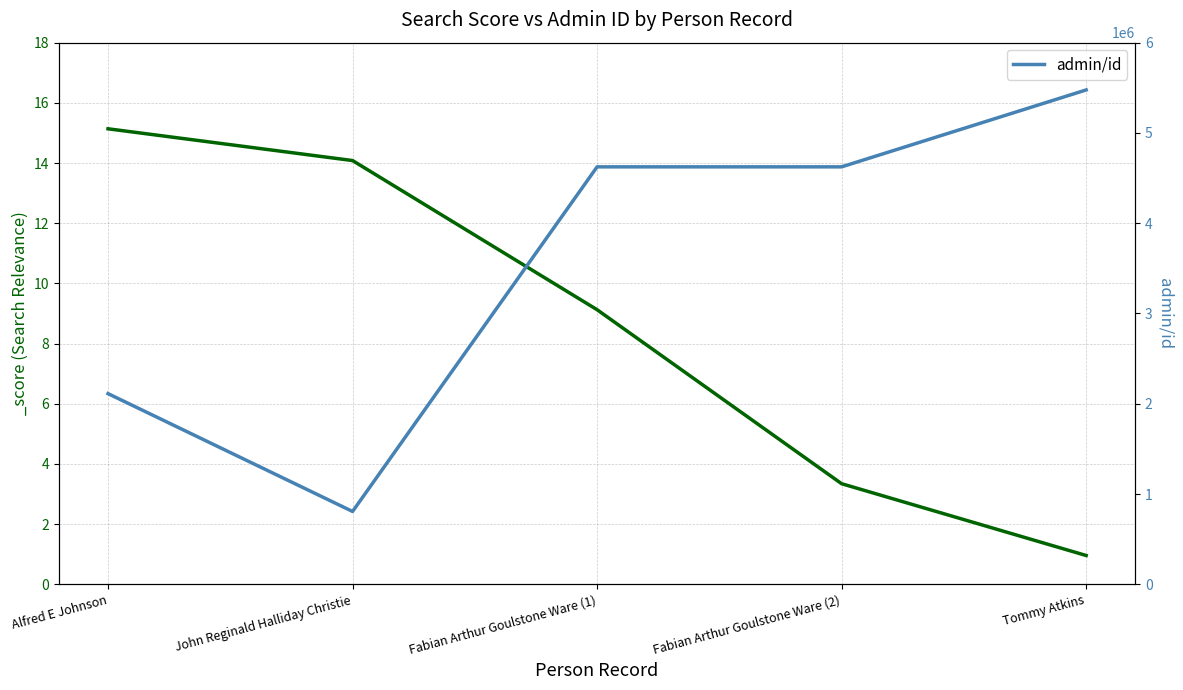

How many data points does each series have?

5